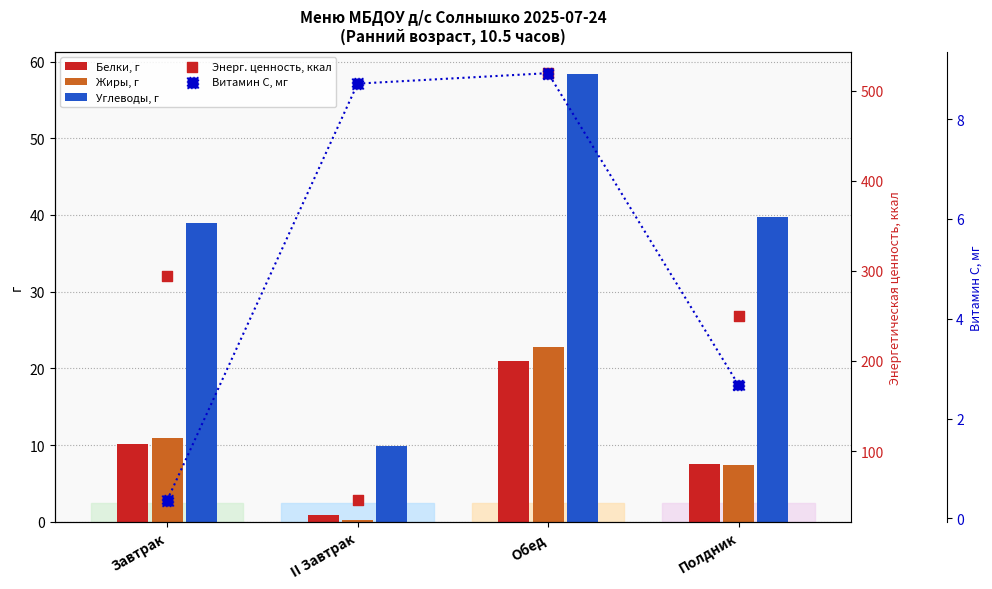

Is the value of Энерг. ценность, ккал at Полдник greater than the value of Углеводы, г at Завтрак?

Yes